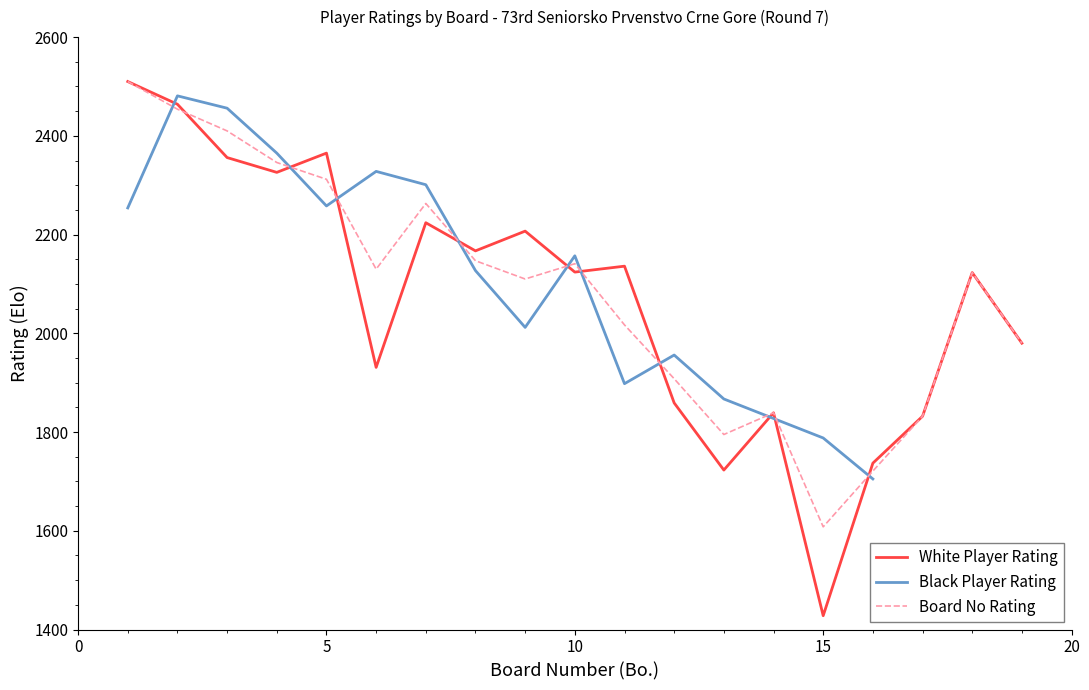

What is the lowest value of the Board No Rating series?

1608